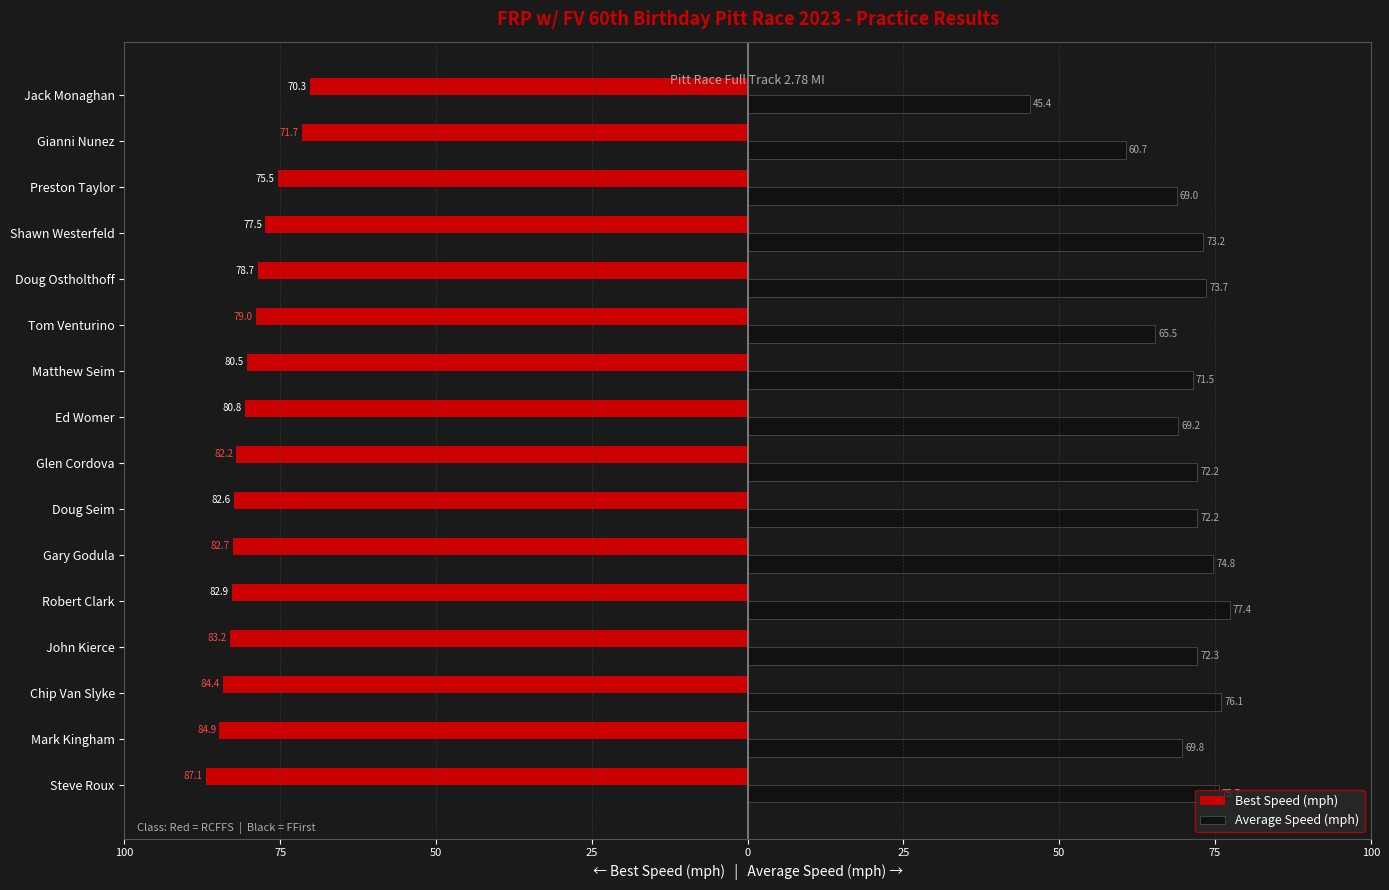

What are all the series names shown in the legend?

Best Speed (mph), Average Speed (mph)